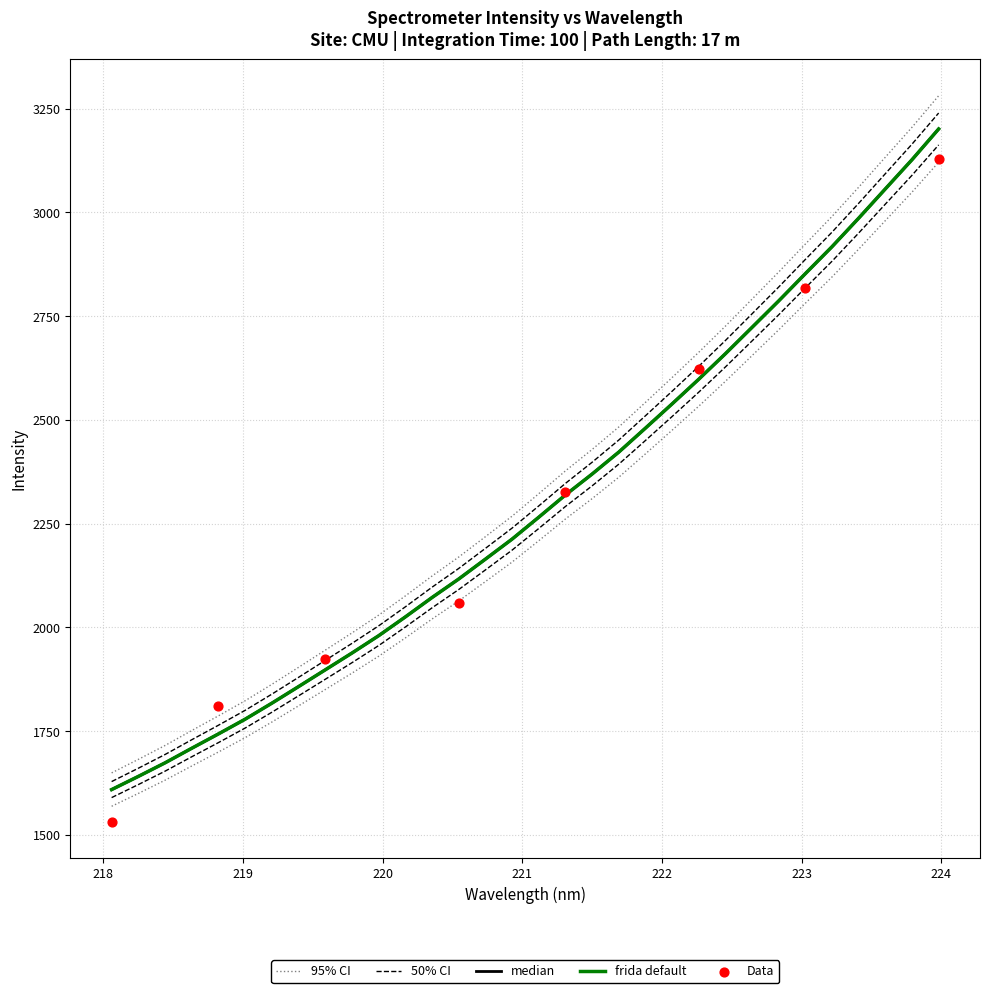

Between 221.8812 and 221.3083, which is larger?

221.8812